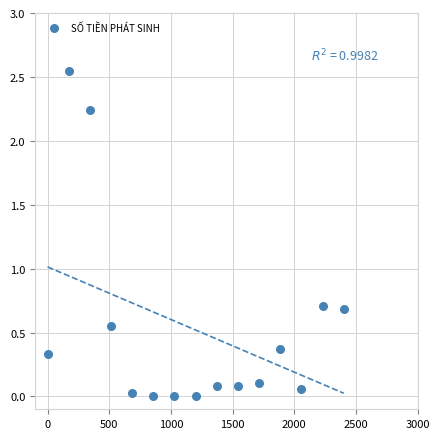

How many data points are displayed?

15